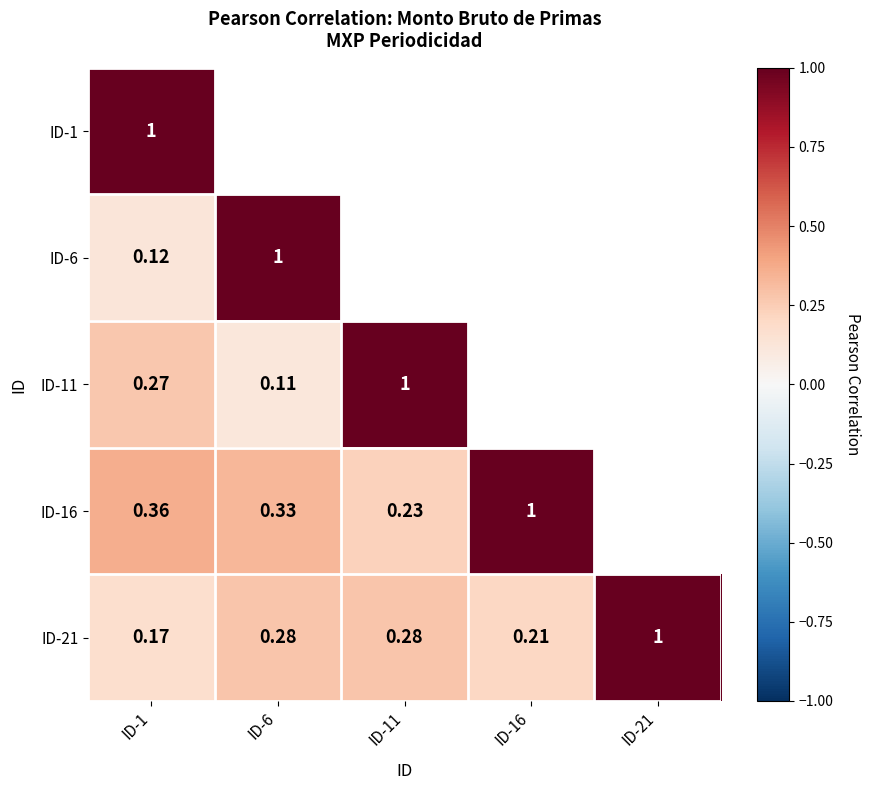

Which has a higher value, ID-16 or ID-11?

ID-11